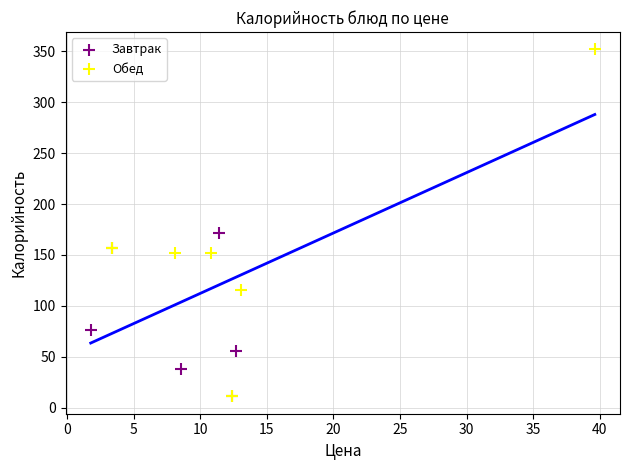

Which series has the largest Y range (max minus min)?

Обед